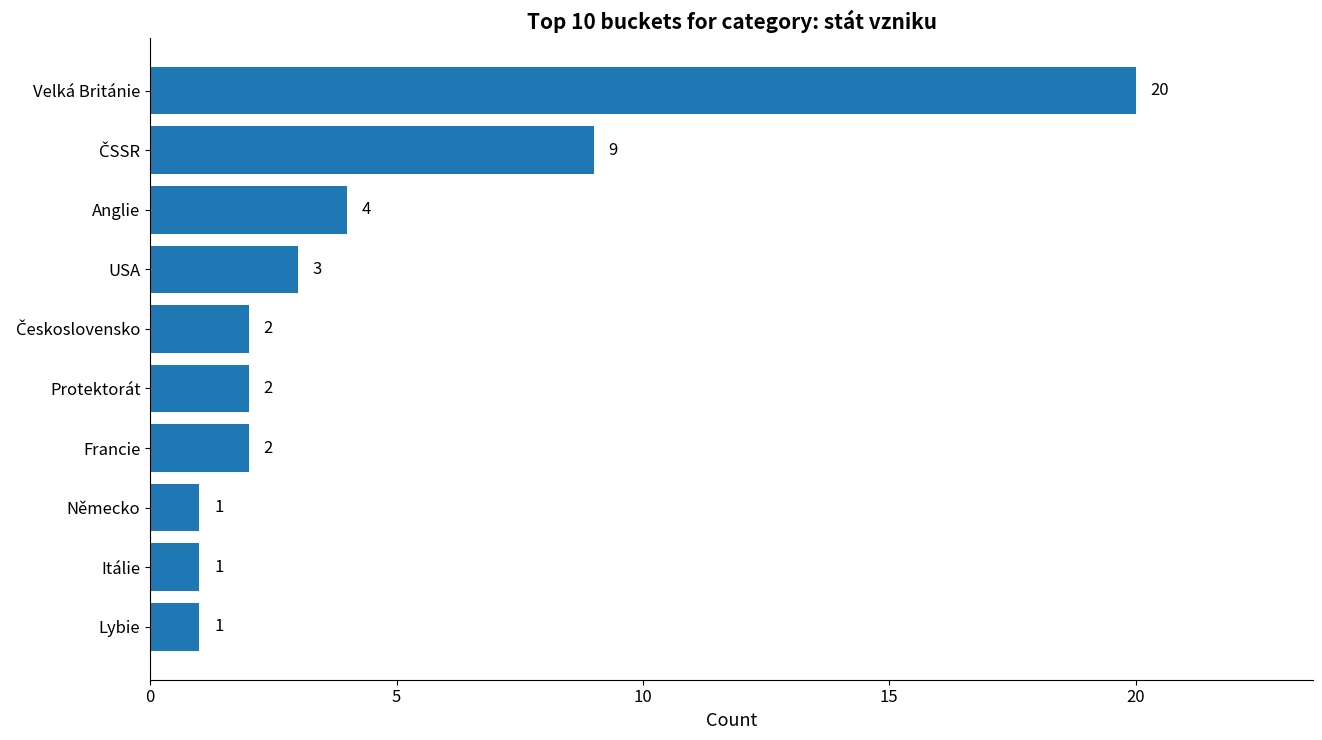

How many values are below 2?

3